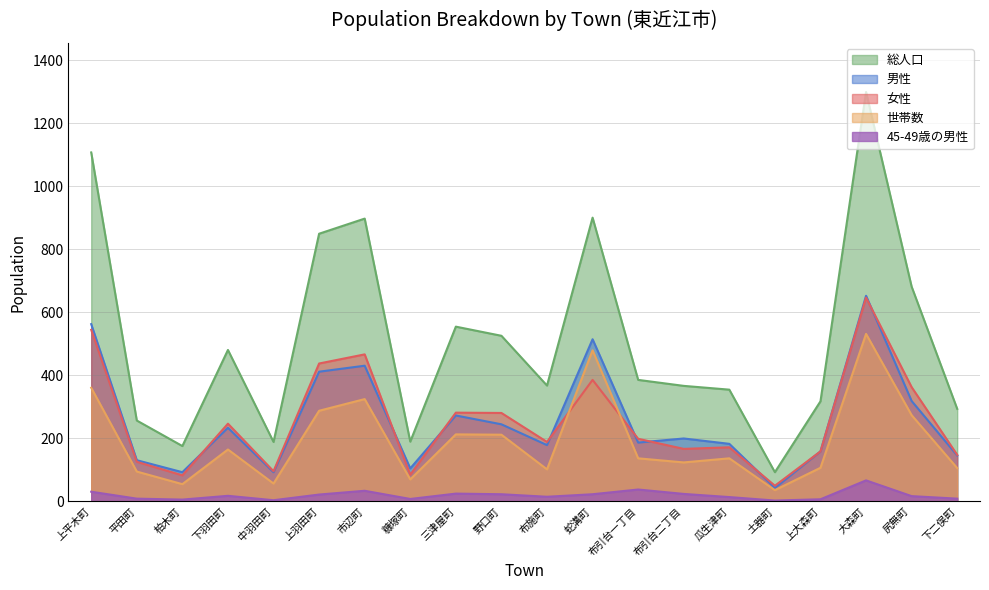

How many series are shown in this chart?

5